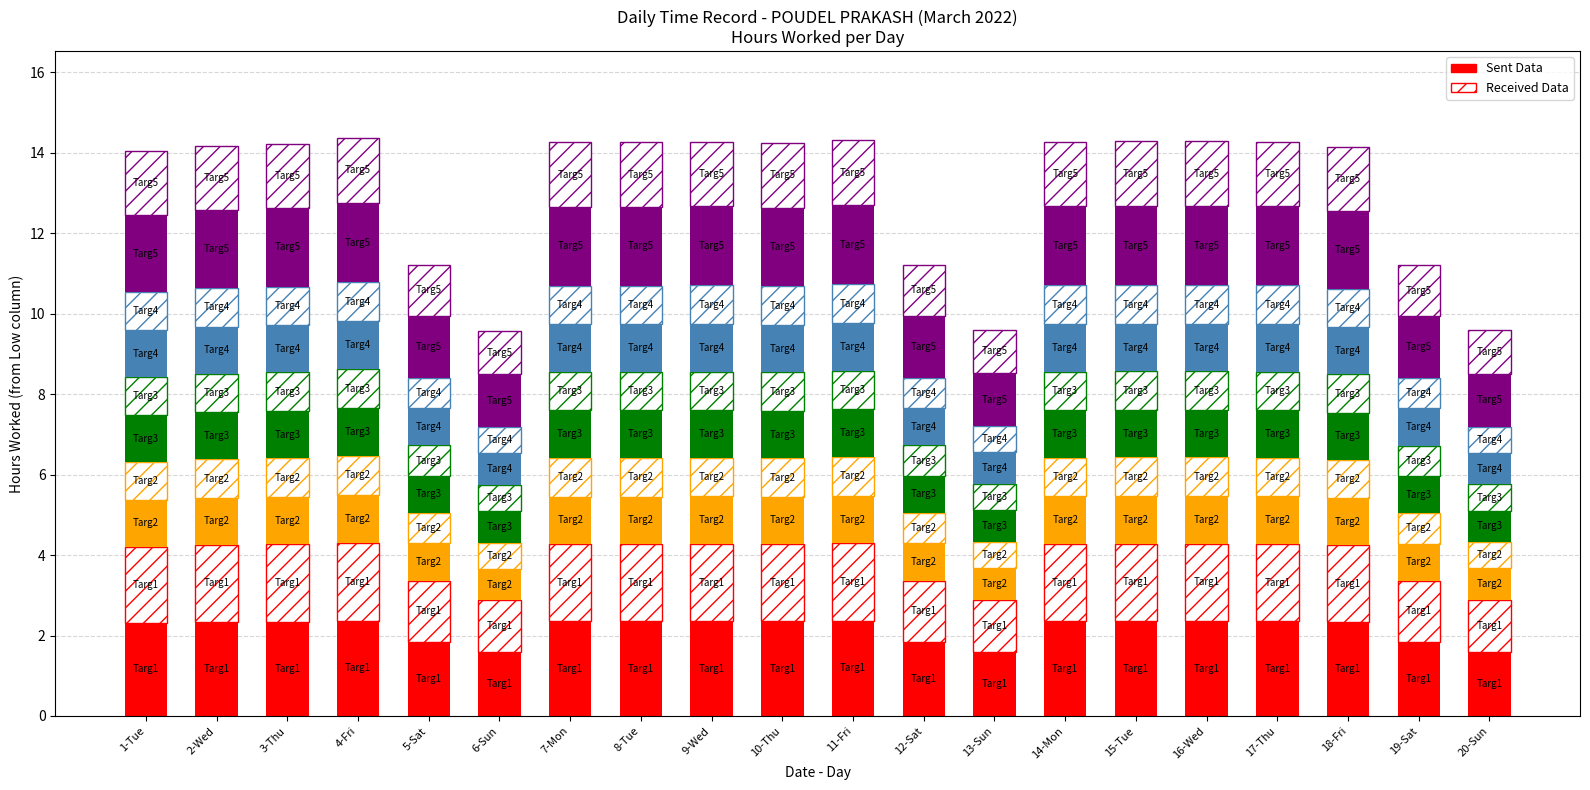

Rank the series by their average value, from highest to lowest.

Sent Data, Received Data